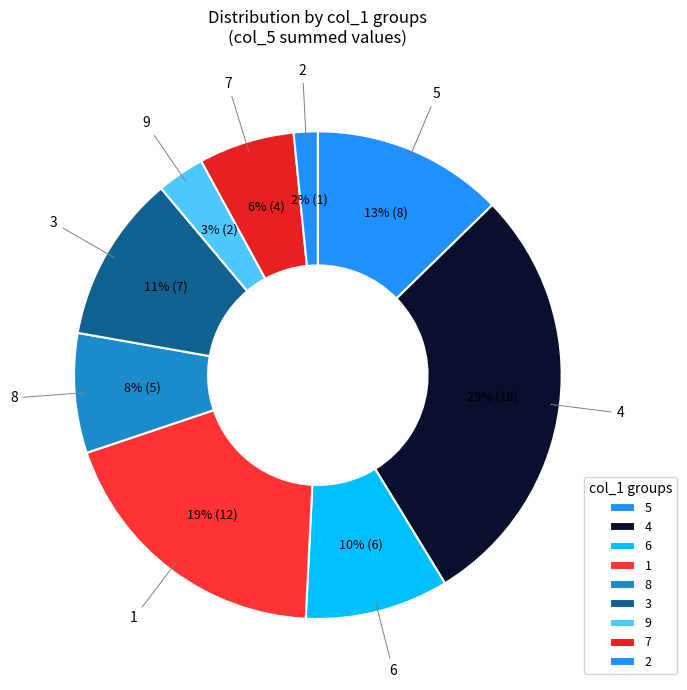

Rank the categories by value from highest to lowest.

4, 1, 5, 3, 6, 8, 7, 9, 2